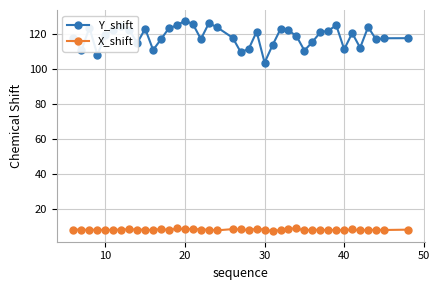

True or false: X_shift has more than 2 interior local peaks.

True